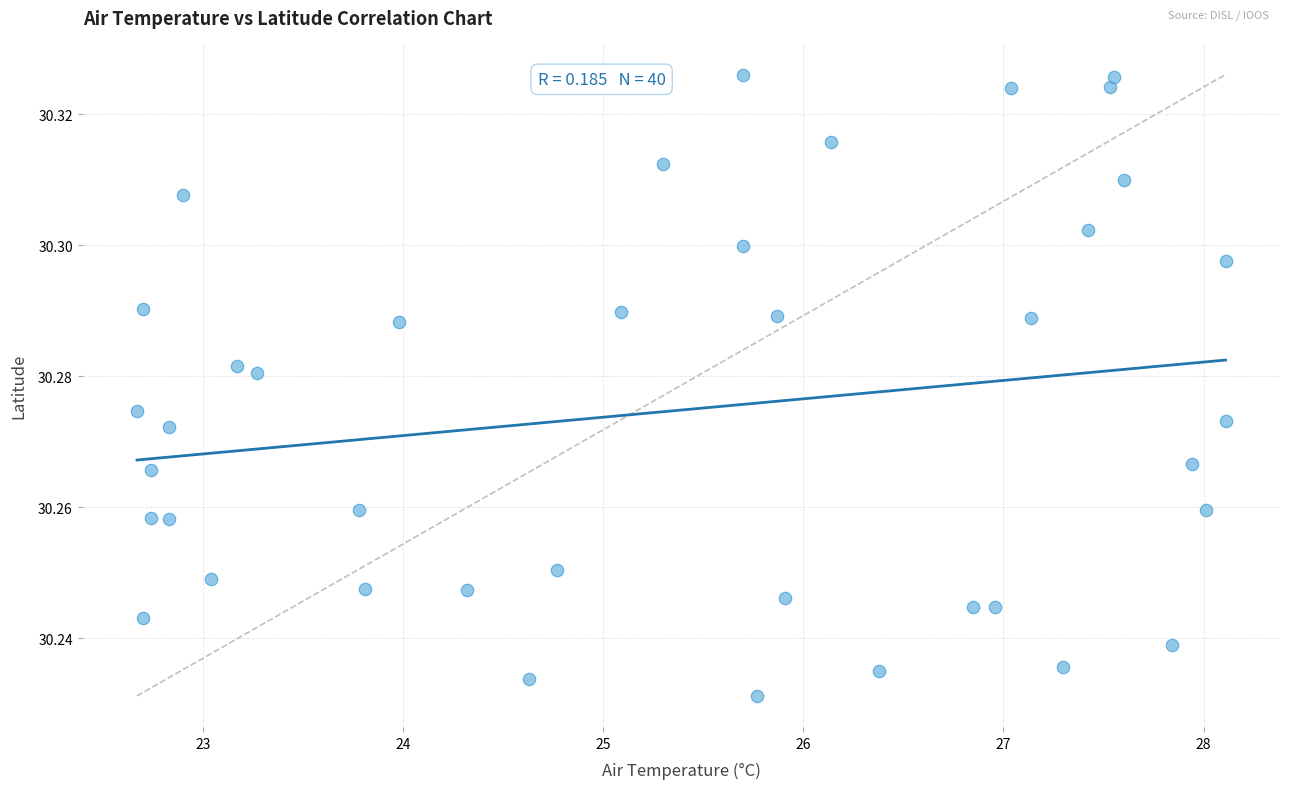

What is the range of X values (max minus min)?

5.4